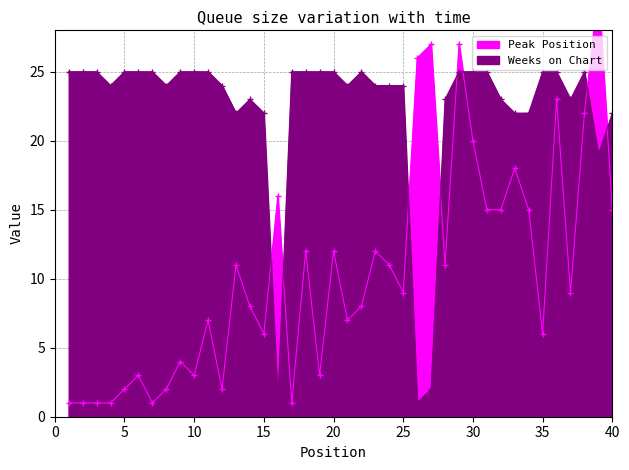

Which series changed the most between 5 and 13?

Peak Position